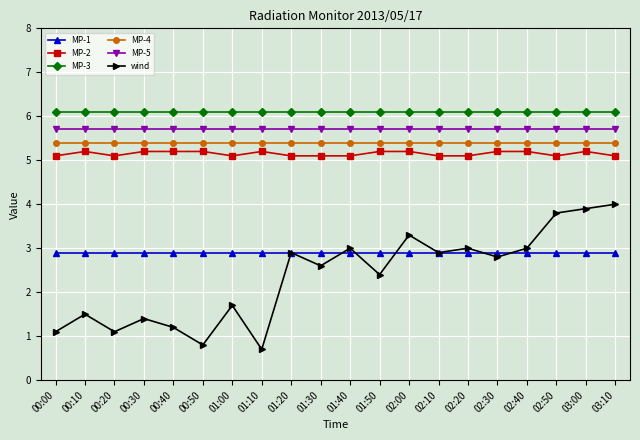

Which series has the largest range (max minus min)?

wind